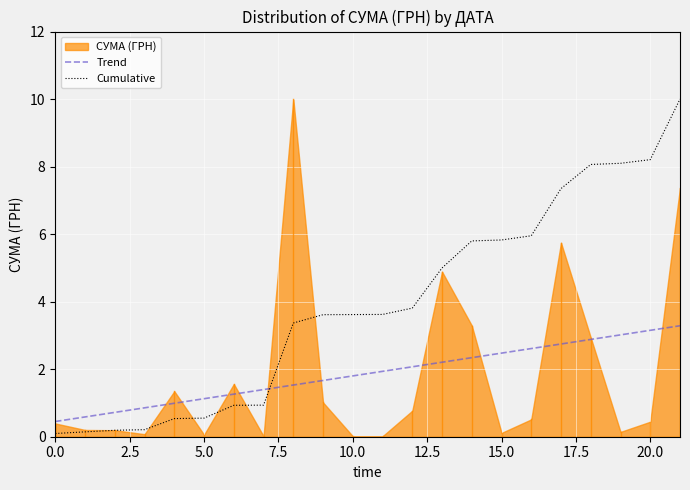

True or false: Trend has a value of 1.6 at 17.

False